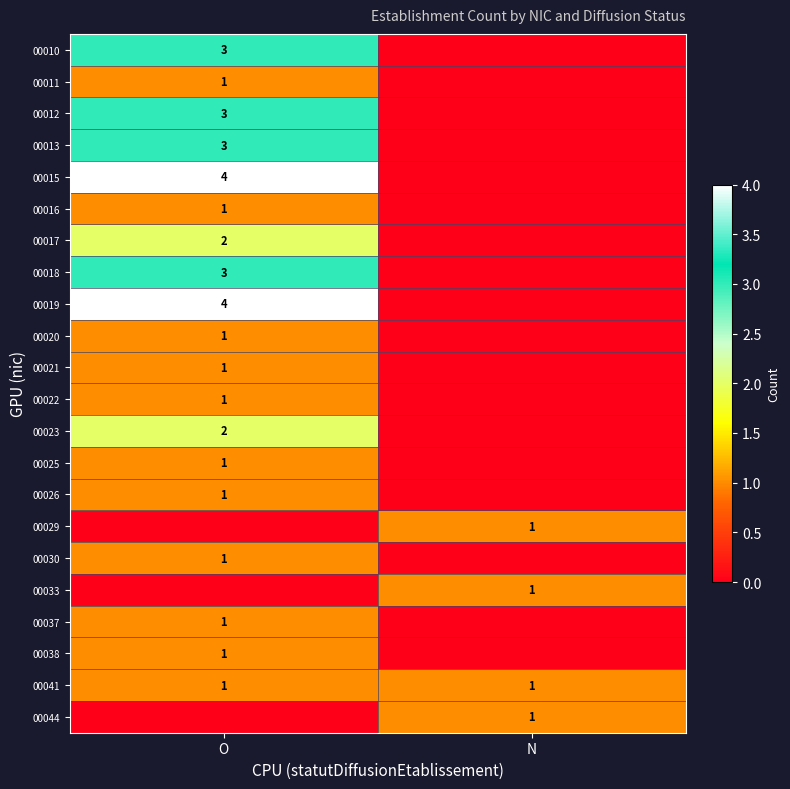

Is the value of 00019 at O greater than the value of 00026 at O?

Yes